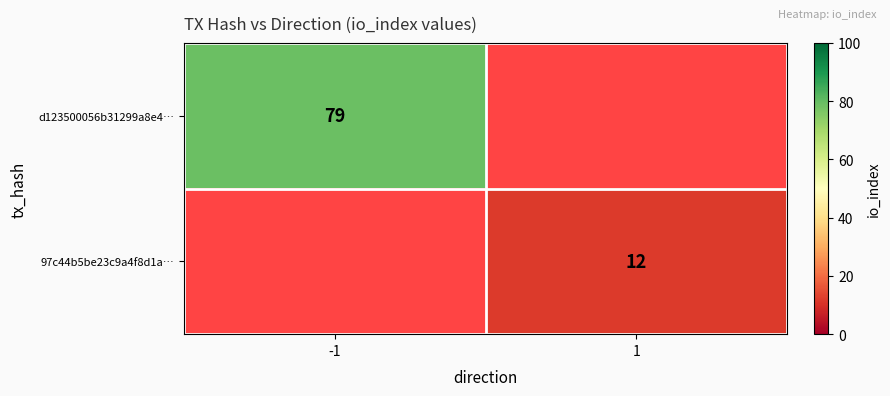

The value of 97c44b5be23c9a4f8d1a… at 1 is 12. True or false?

True